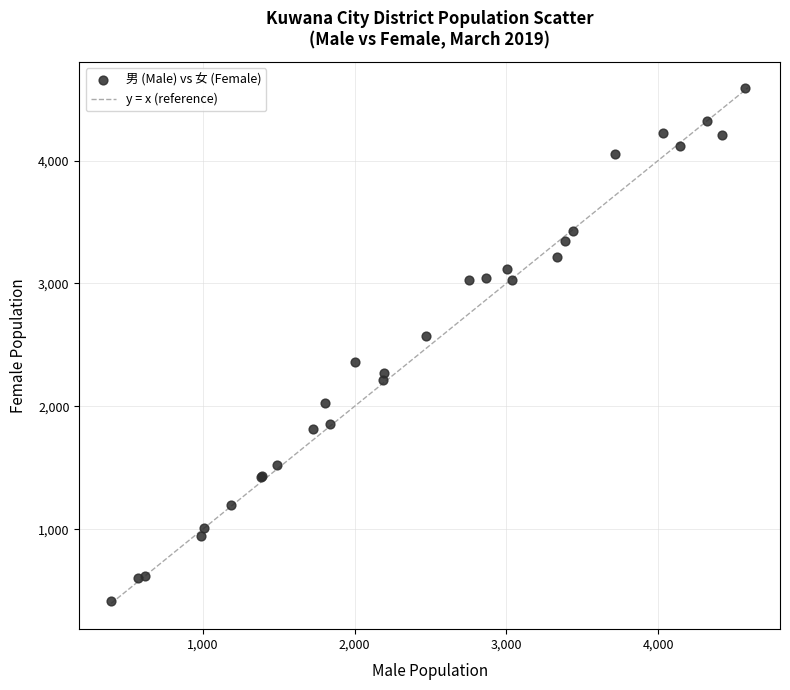

What Y value in the scatter plot is closest to 2504?

2573